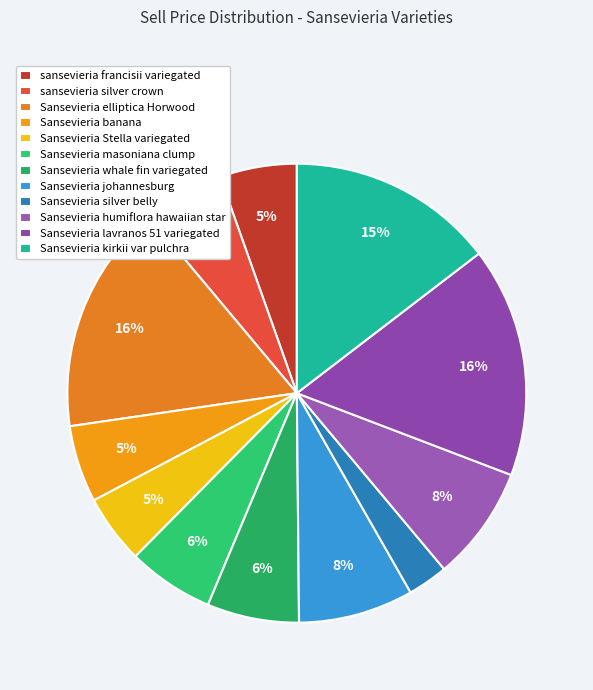

How many segments does this pie chart have?

12